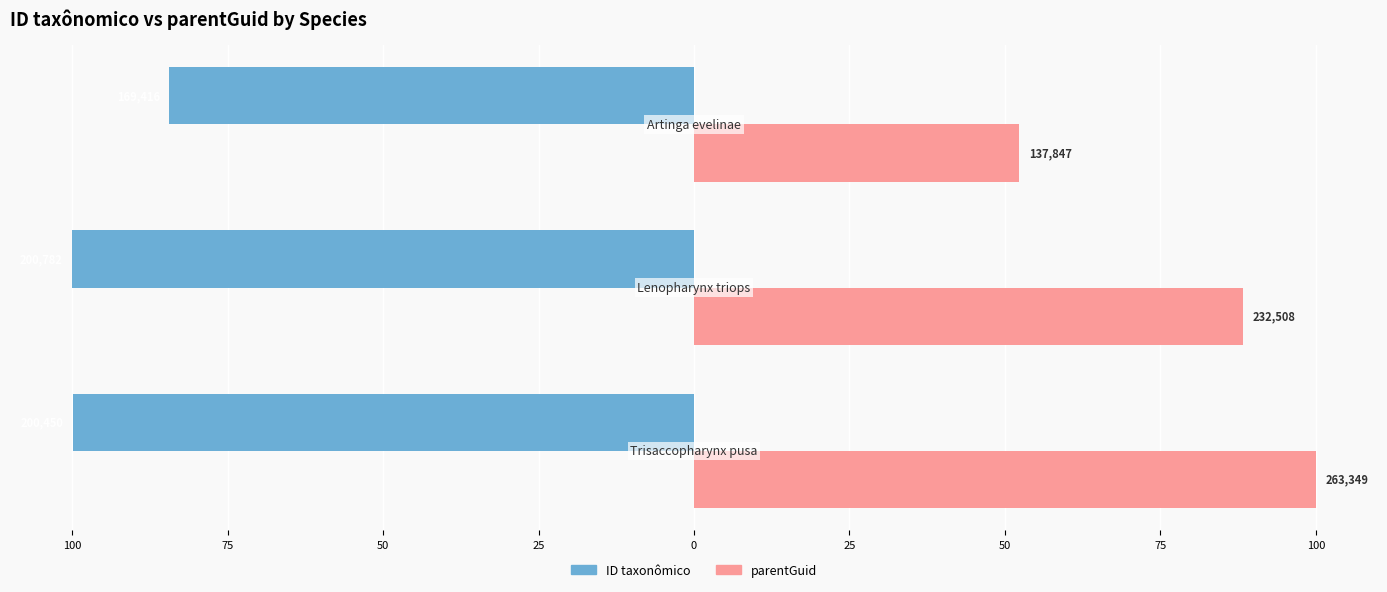

What is the minimum value shown in the chart?

-100.0